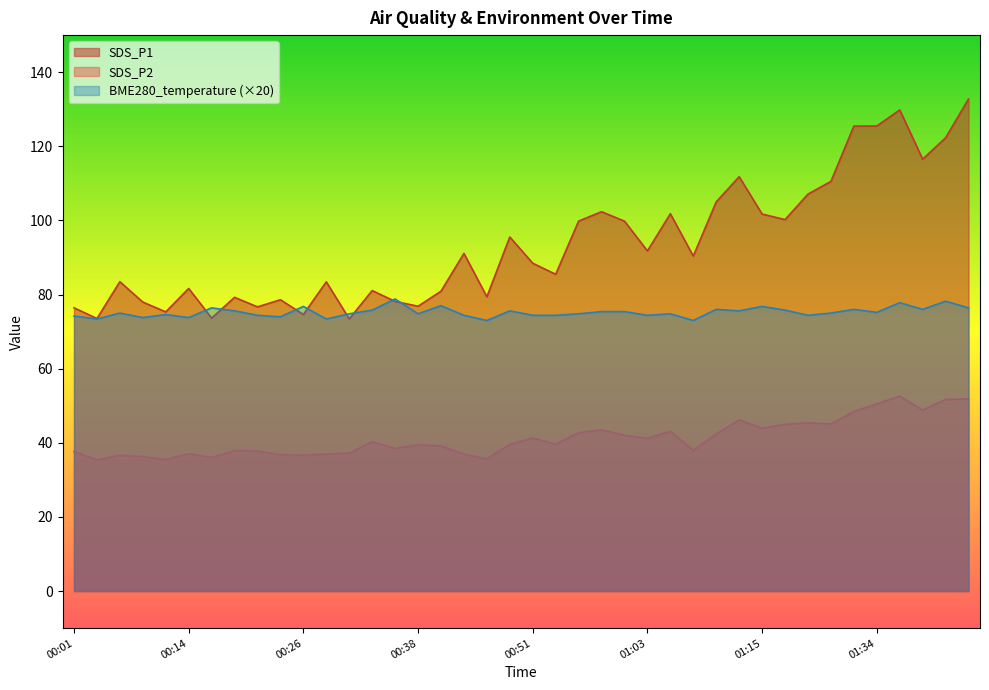

True or false: SDS_P1 has more than 1 interior local peaks.

True